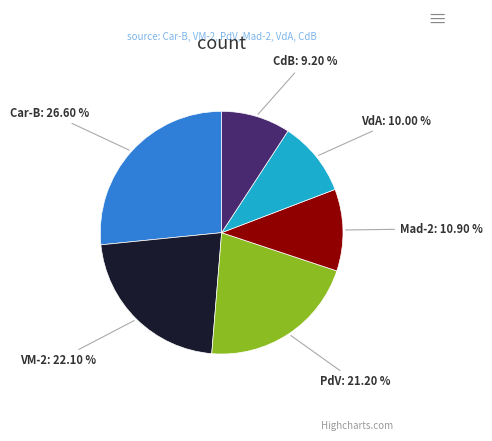

Between Car-B: 26.60 % and CdB: 9.20 %, which is larger?

Car-B: 26.60 %